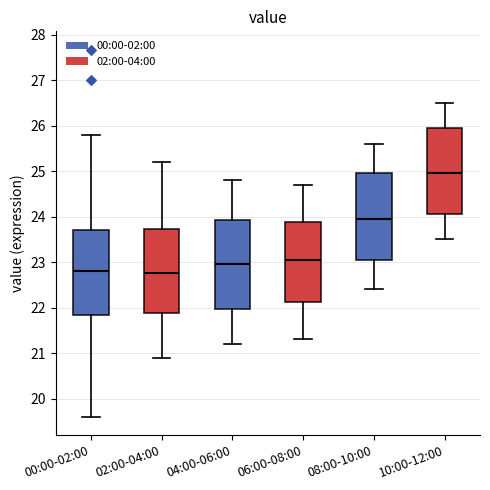

Reading left to right, transcribe this box plot: for each box, give where its median line is, the range the box spans, and where its two whiskers end, as read against the y-axis. The values are not printed on the chart, so give them approximately, as read against the axis.

00:00-02:00: median 22.8, box 21.8 to 23.7, whiskers 19.6 to 25.8
02:00-04:00: median 22.8, box 21.9 to 23.7, whiskers 20.9 to 25.2
04:00-06:00: median 23.0, box 22.0 to 23.9, whiskers 21.2 to 24.8
06:00-08:00: median 23.1, box 22.1 to 23.9, whiskers 21.3 to 24.7
08:00-10:00: median 24.0, box 23.1 to 25.0, whiskers 22.4 to 25.6
10:00-12:00: median 25.0, box 24.1 to 26.0, whiskers 23.5 to 26.5